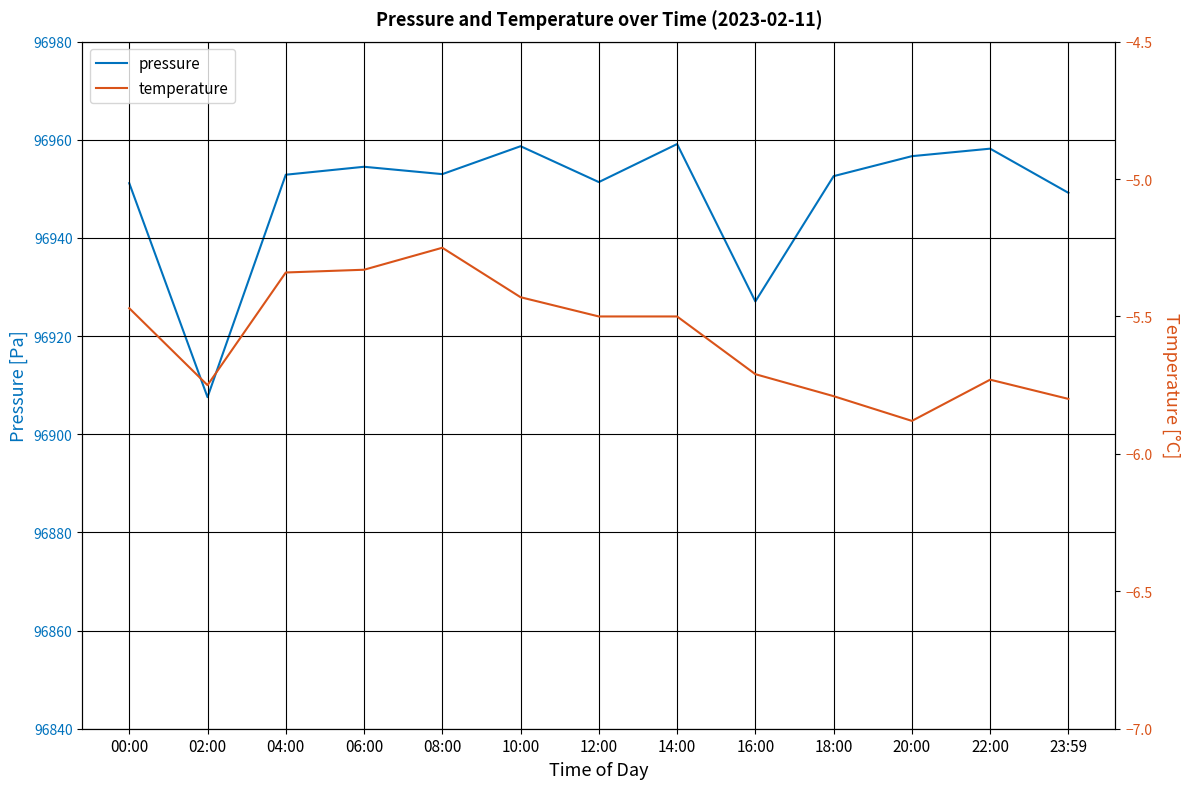

What are all the series names shown in the legend?

pressure, temperature